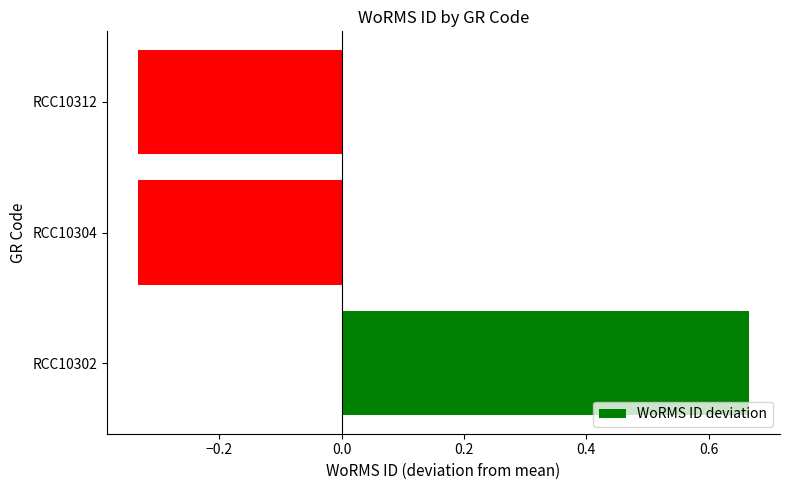

How many data points are less than 0?

2